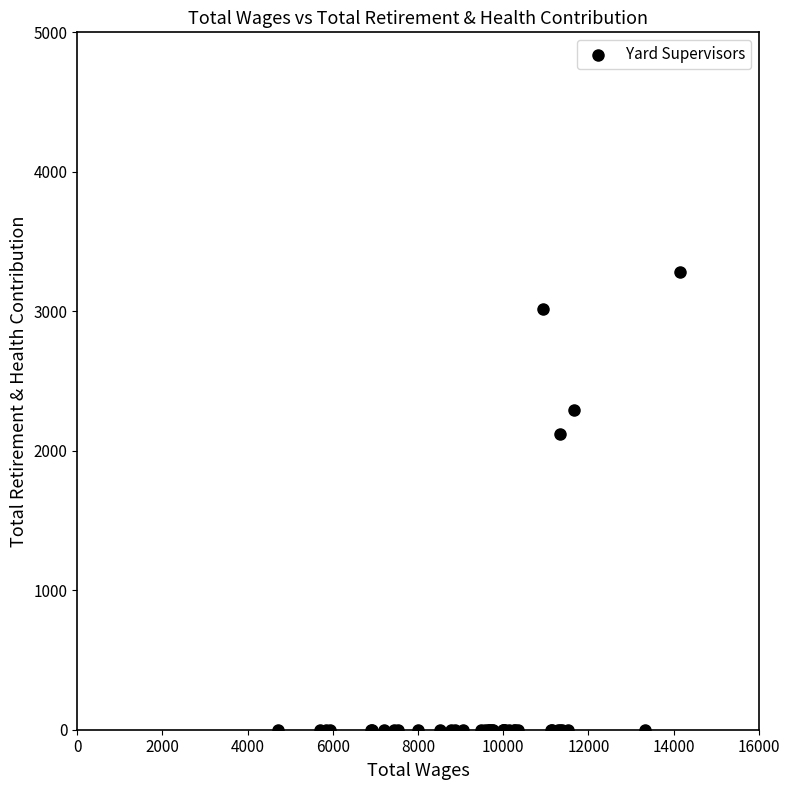

What Y value in the scatter plot is closest to 1642?

2118